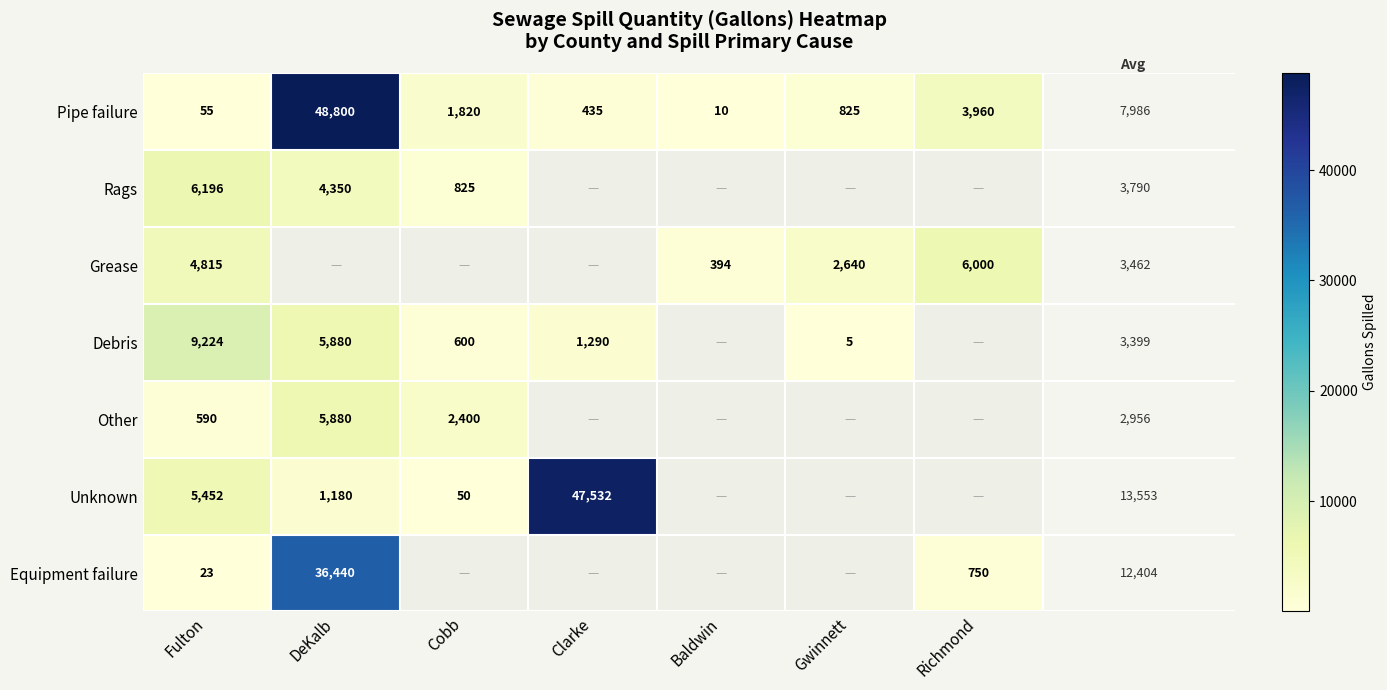

Which series has the widest spread of values?

Pipe failure